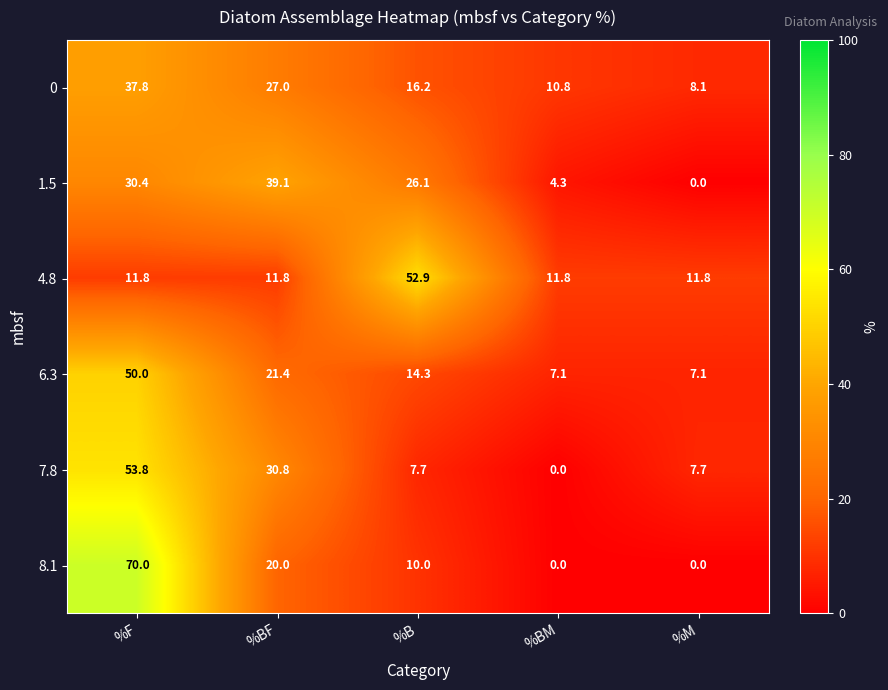

How many distinct data groups are displayed?

6